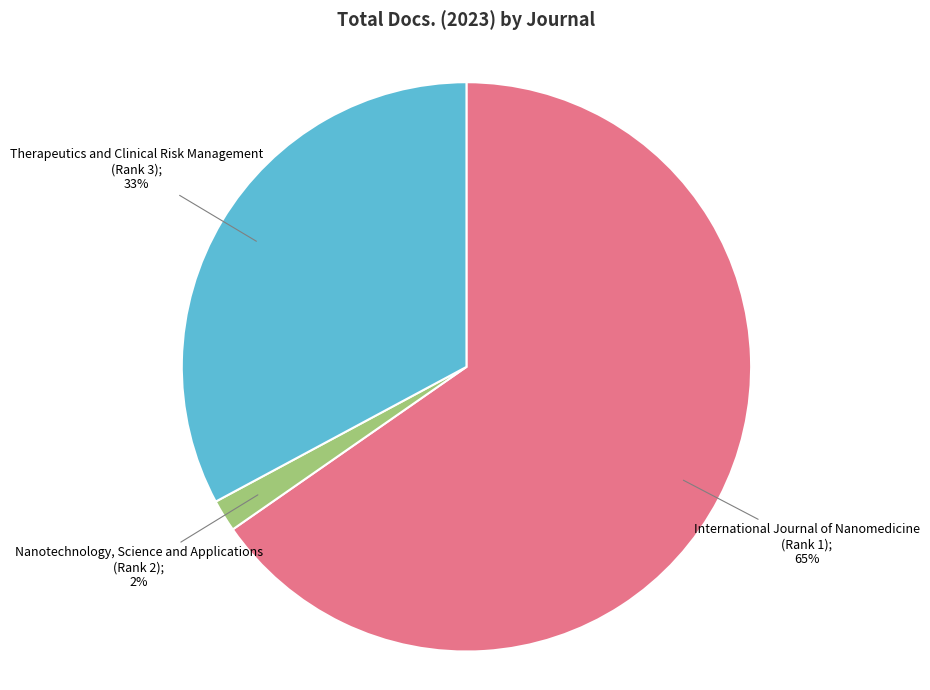

Is there any slice that represents more than half of the pie?

Yes